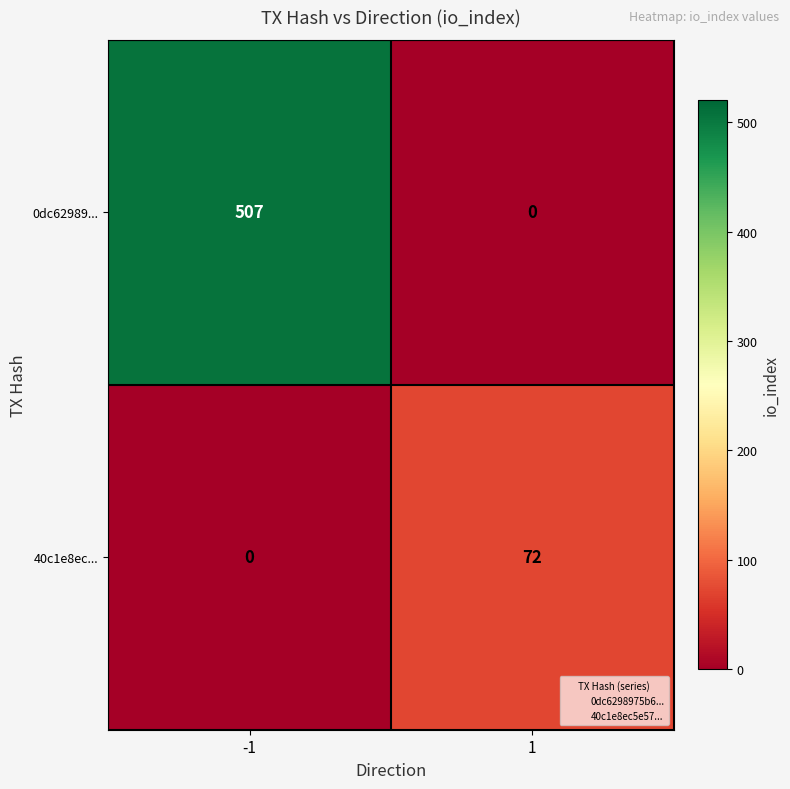

Rank the series by their average value, from lowest to highest.

40c1e8ec..., 0dc62989...